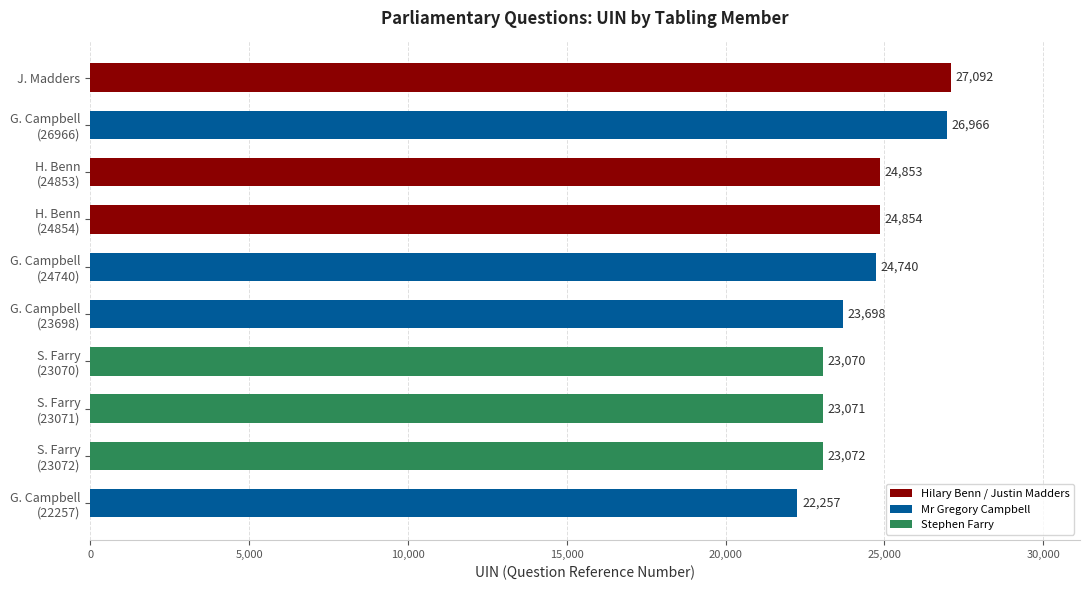

How many bars are there in total?

10